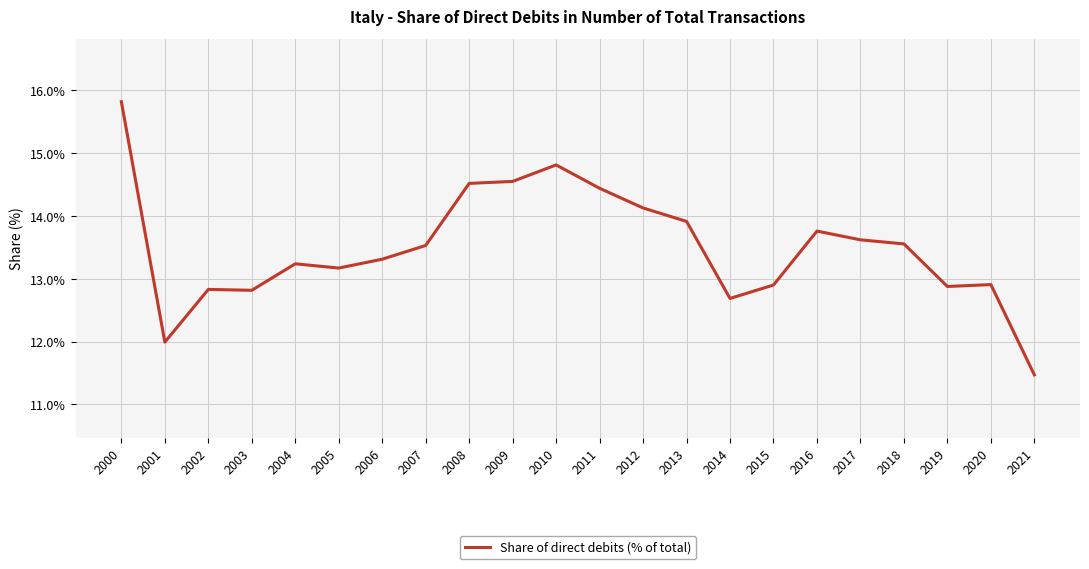

What is the change in value from 2012 to 2013?

-0.2